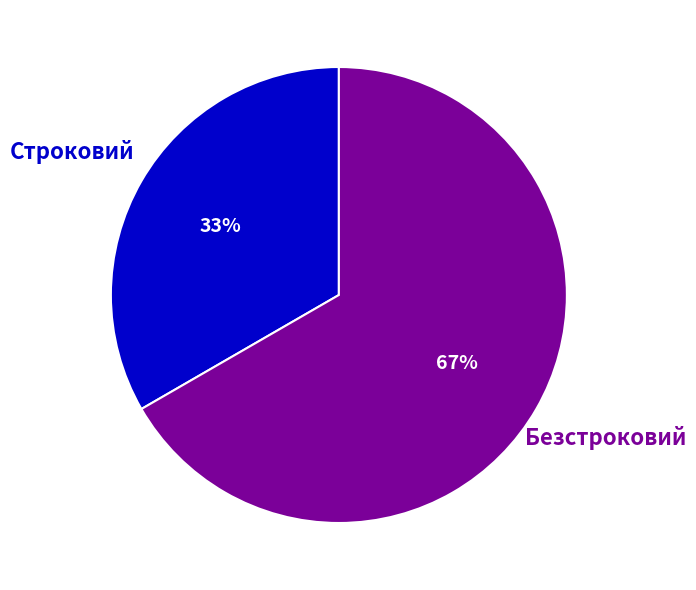

Is there a majority slice in this chart?

Yes